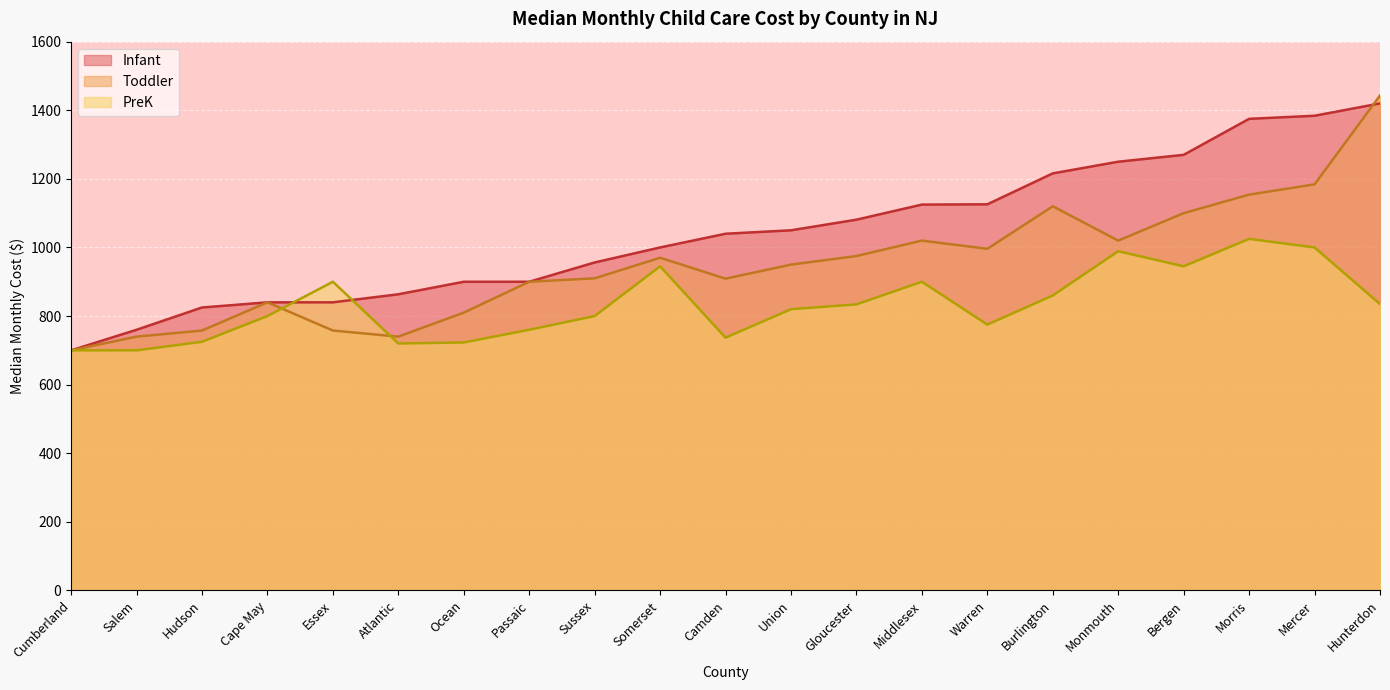

At how many categories does at least one series exceed 1312?

3